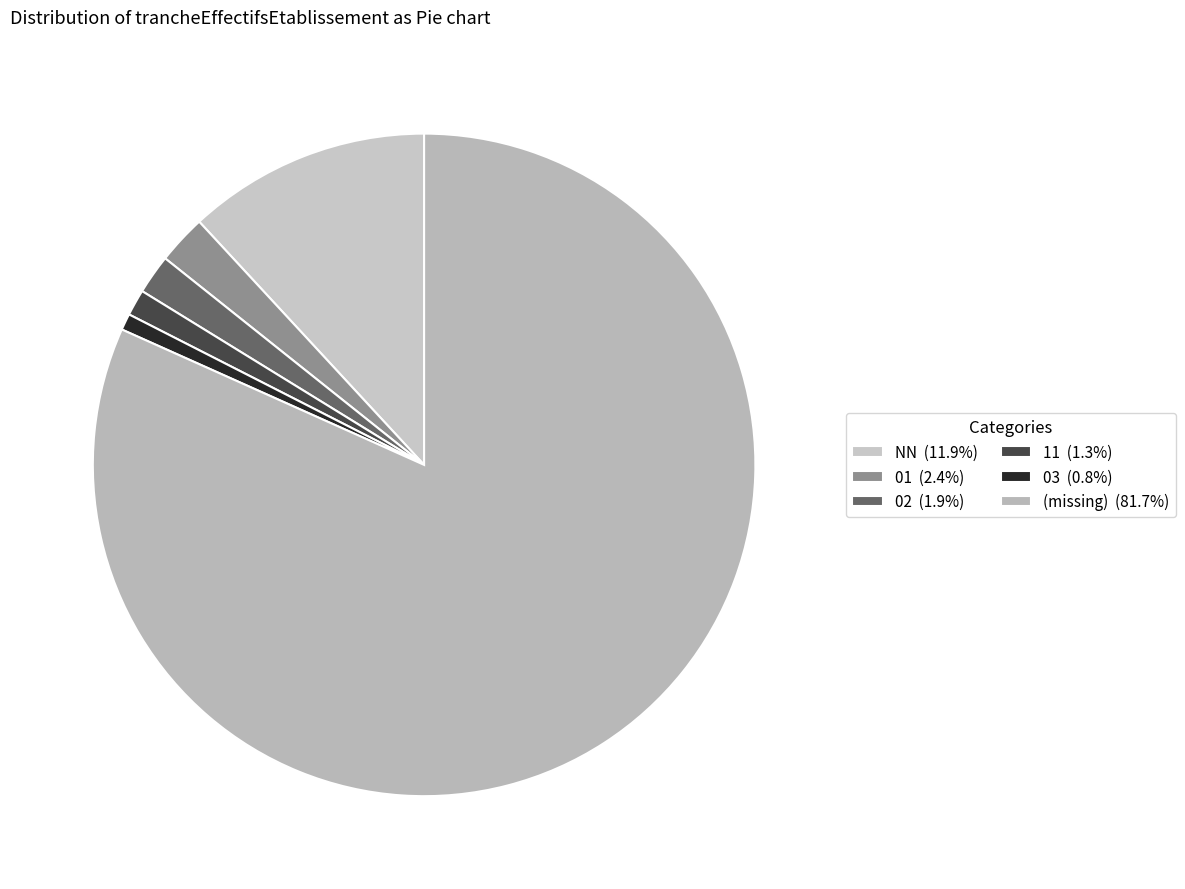

How many segments does this pie chart have?

6